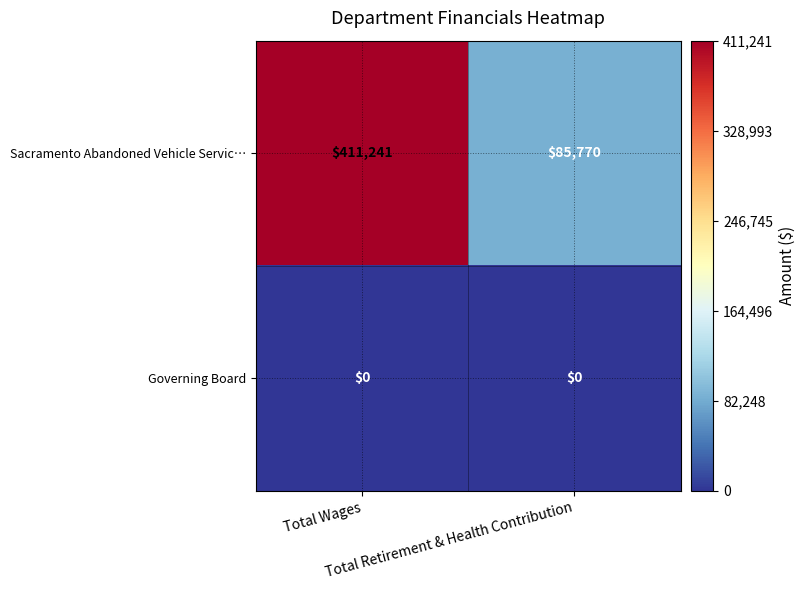

List the series in order of their overall mean, highest first.

Sacramento Abandoned Vehicle Servic…, Governing Board